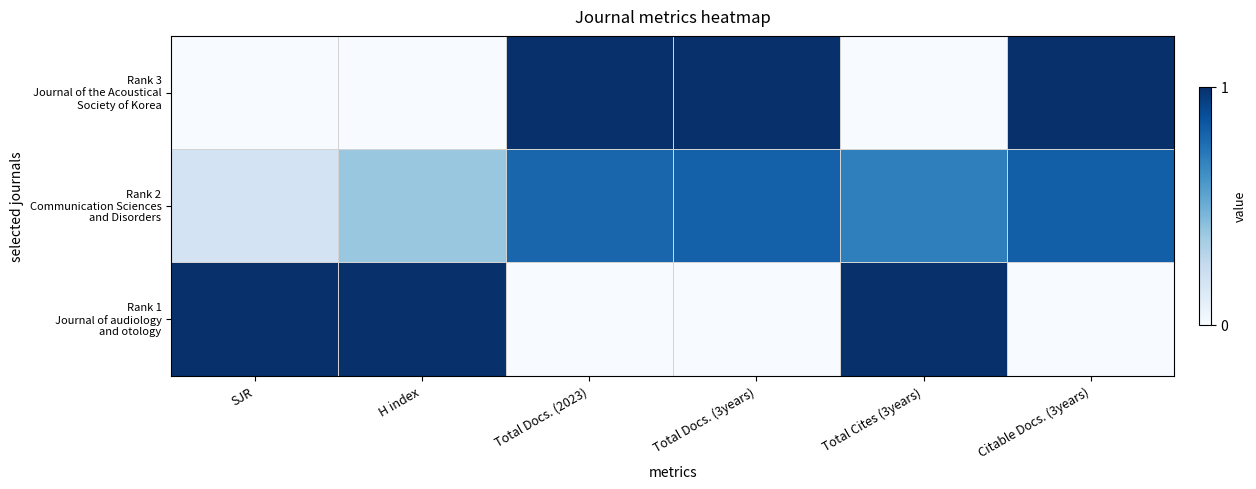

What is the difference between the highest and lowest values at H index?

1.0